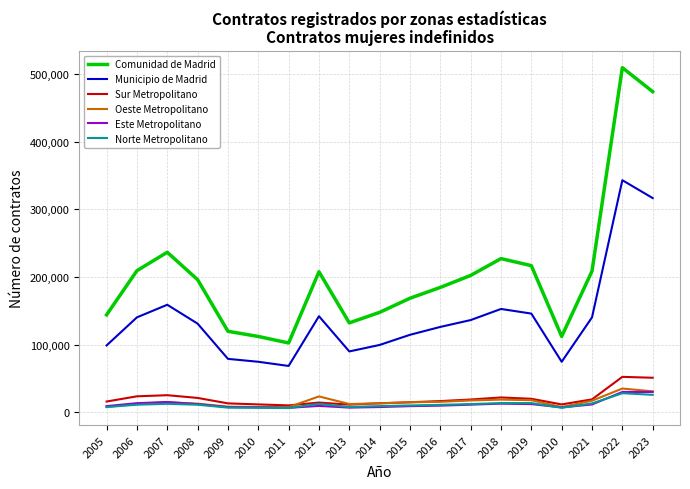

True or false: Este Metropolitano has a value of 9335 at 2011.

False